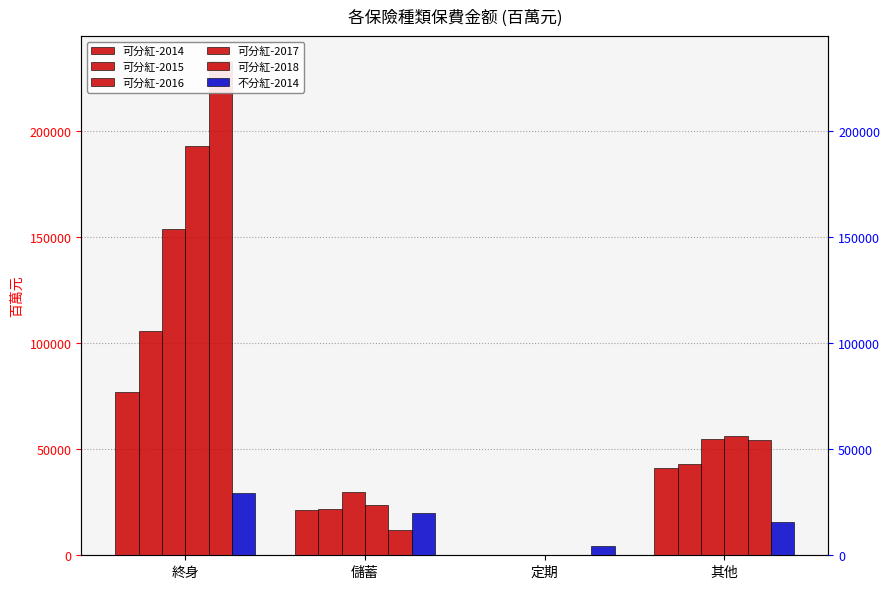

What is the maximum value shown in the chart?

233324.5